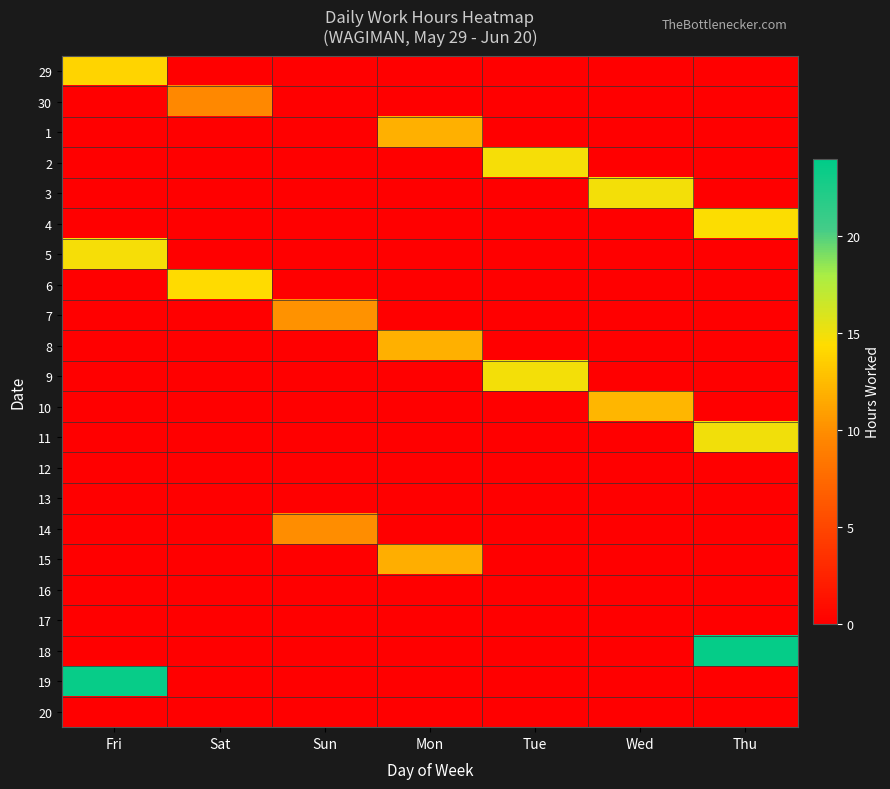

What is the maximum value shown in the chart?

23.6